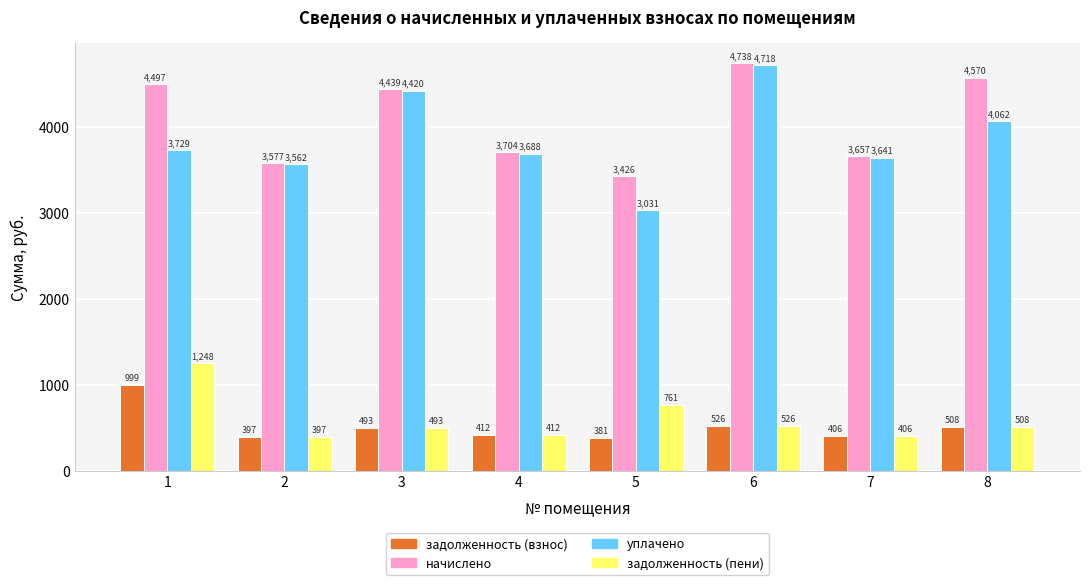

The value of задолженность (взнос) at 1 is 1704.8. True or false?

False